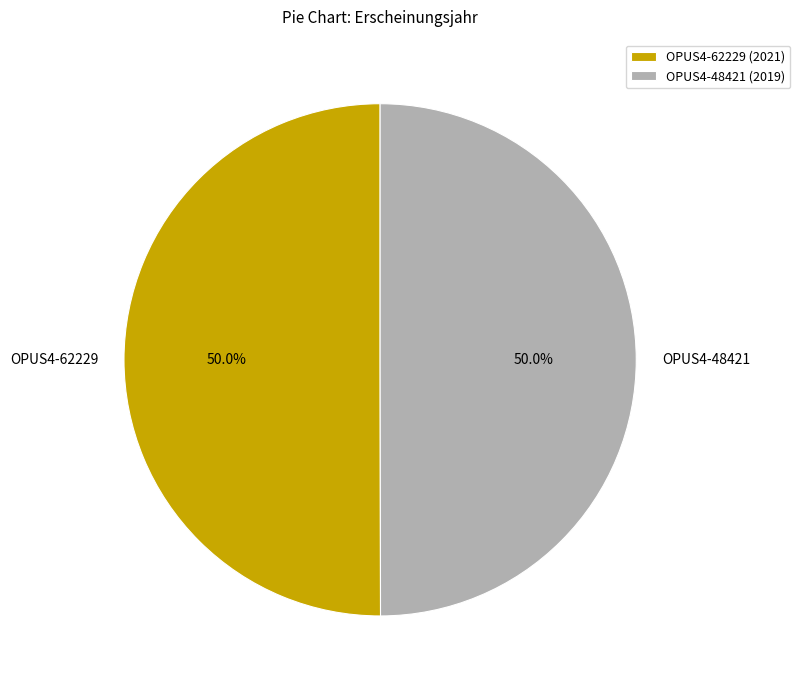

Combined, what portion of the pie is OPUS4-48421 and OPUS4-62229?

100.0%